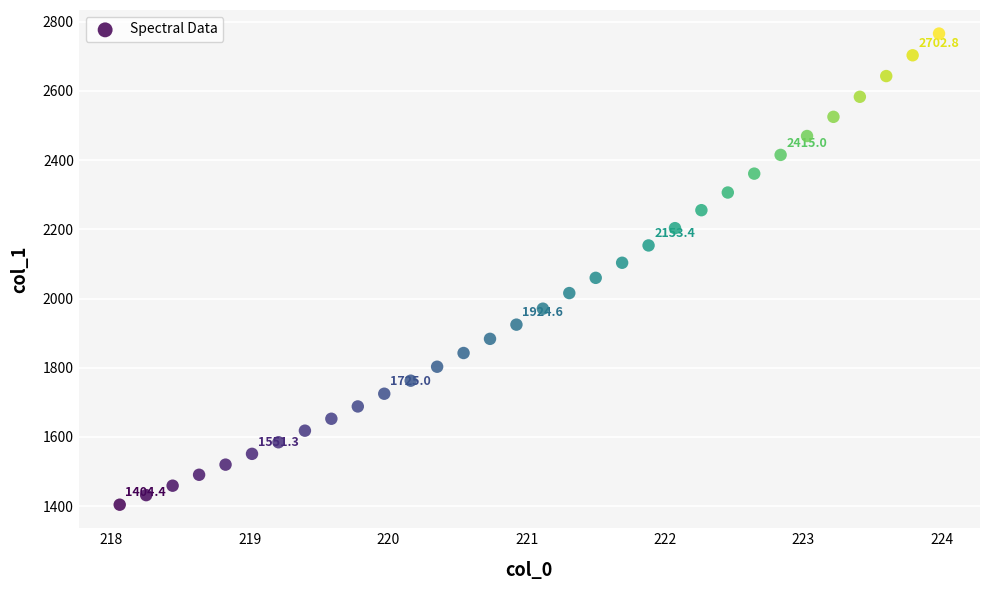

What is the range of X values (max minus min)?

5.9